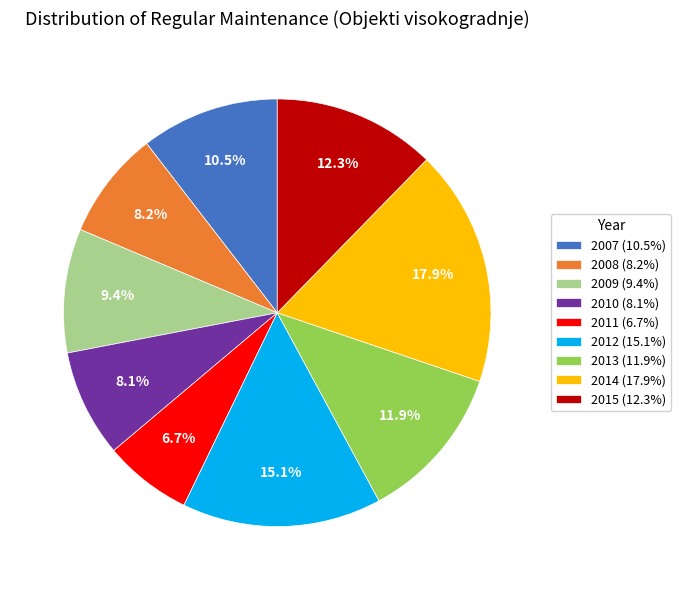

True or false: 2009 accounts for 9% of the total.

True